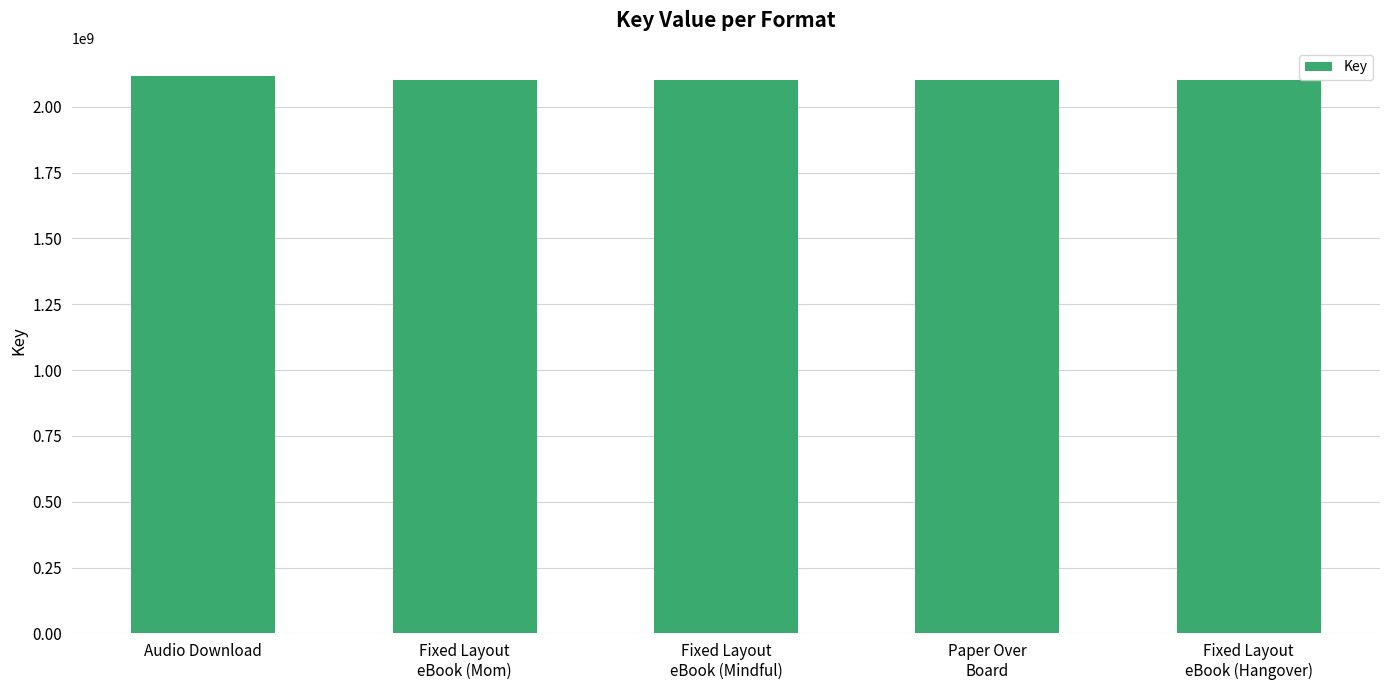

Is it true that the value at Audio Download is 2117559863?

True